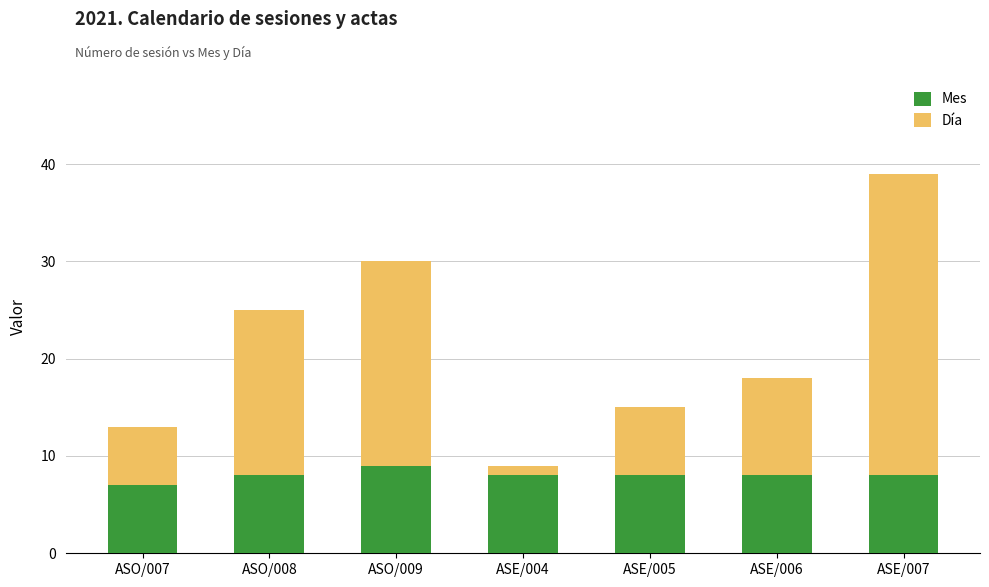

The value of Mes at ASO/007 is 7. True or false?

True